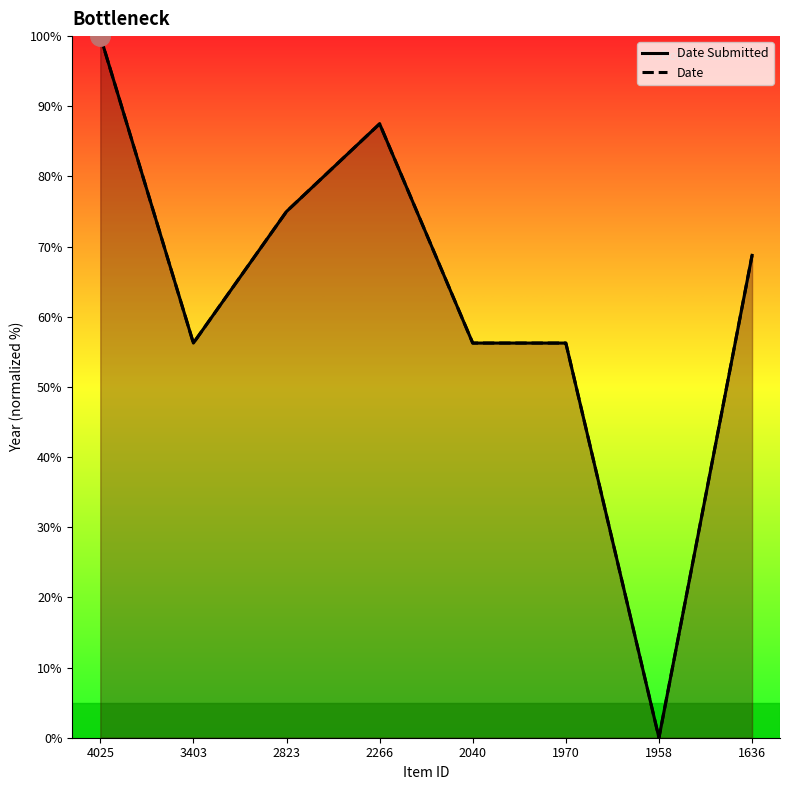

Which label corresponds to the largest value in the chart?

4025